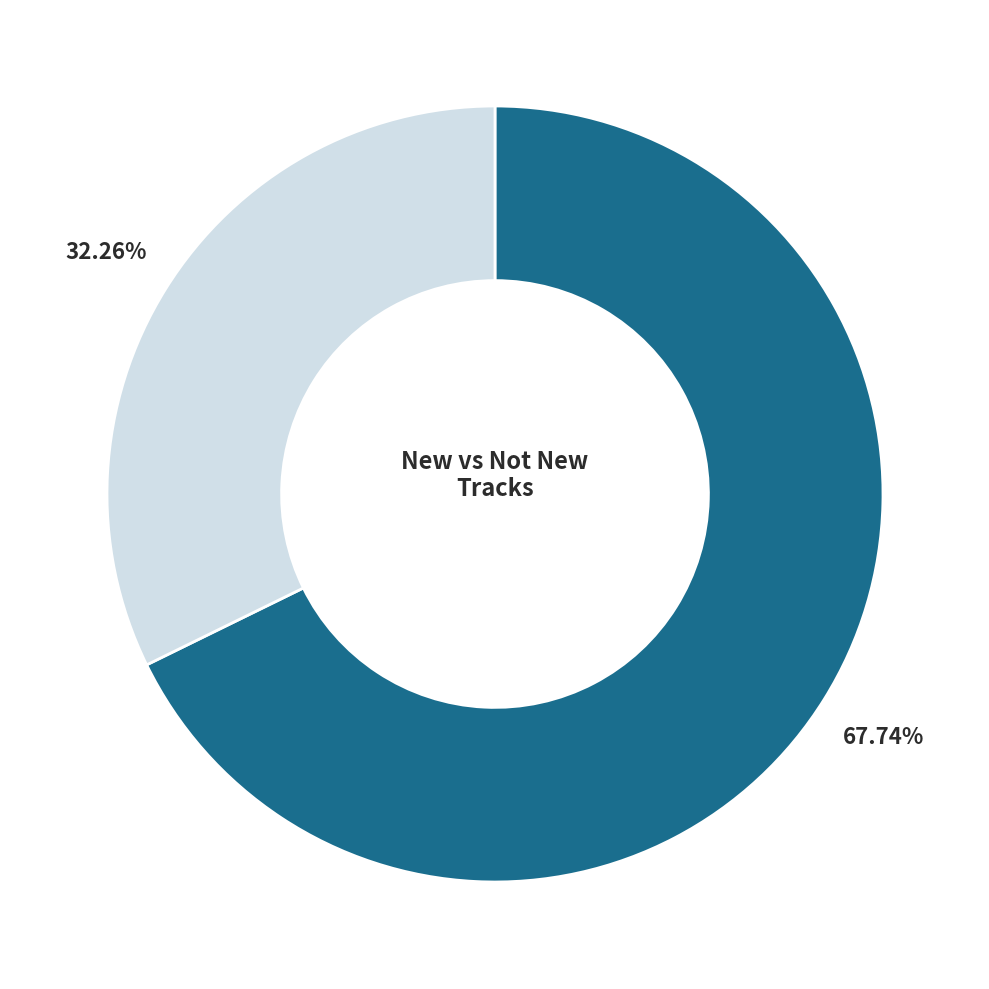

Is there any slice that represents more than half of the pie?

Yes